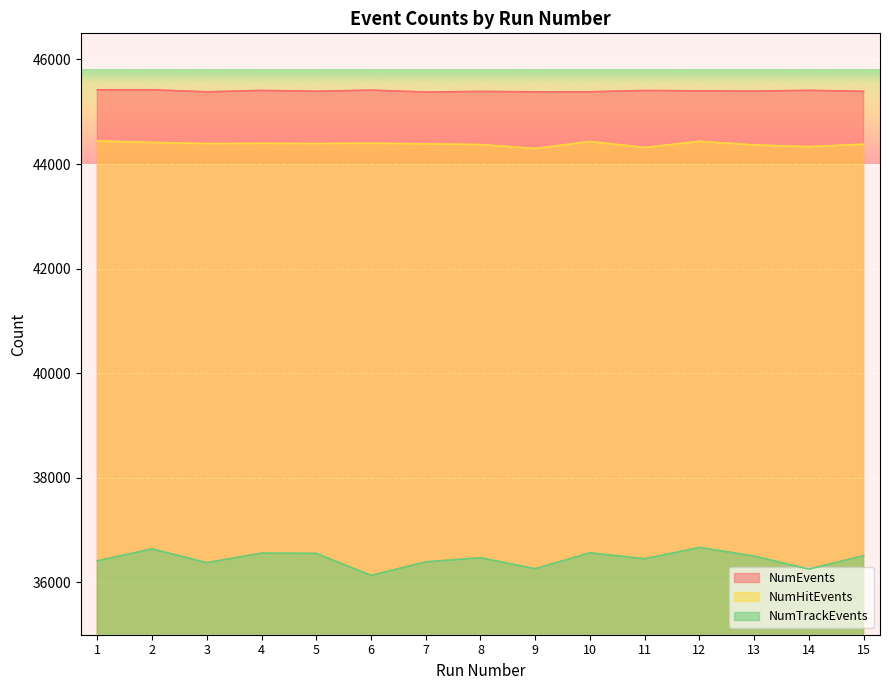

How many data points does each series have?

15